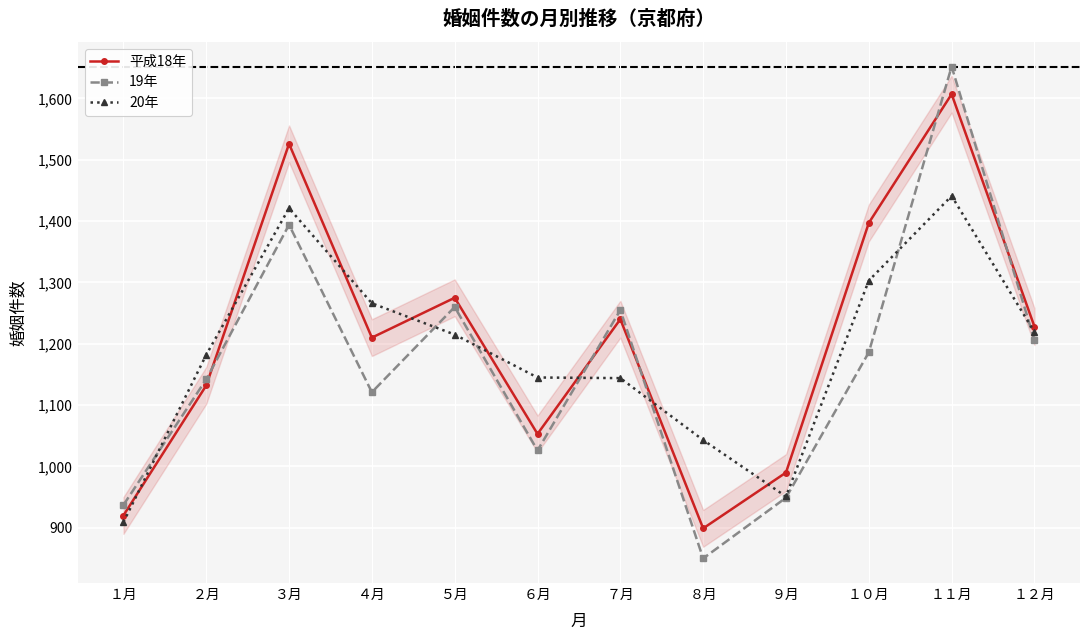

What is the value of the 20年 point at the 11th from the left?

1441